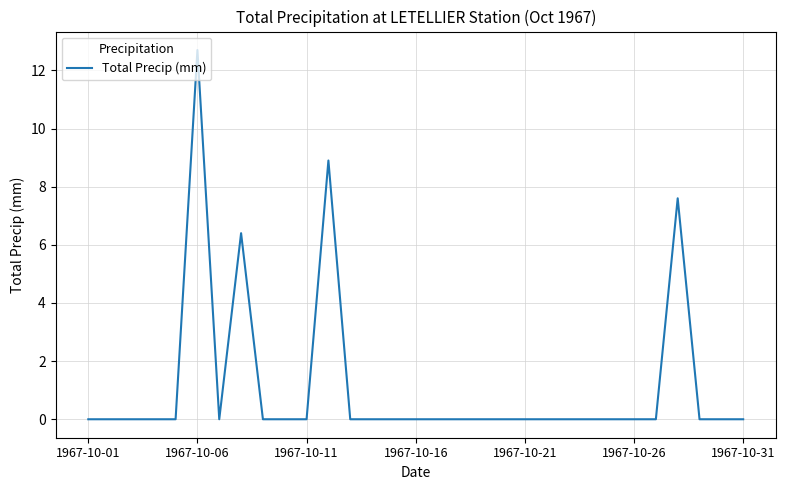

What is the maximum value shown in the chart?

12.7